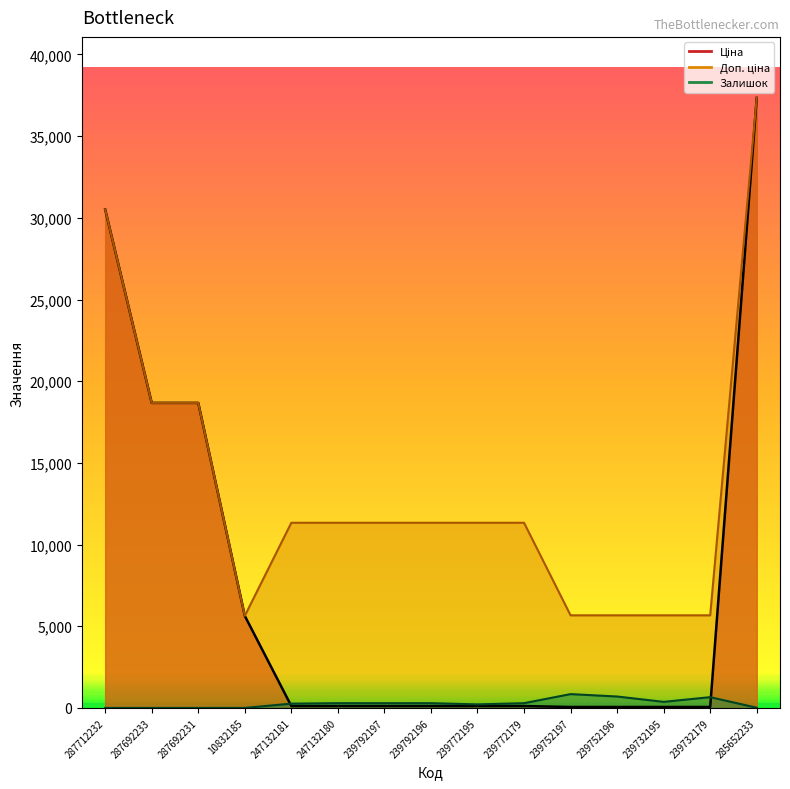

Between 239752197 and 239732179, which is larger?

239752197